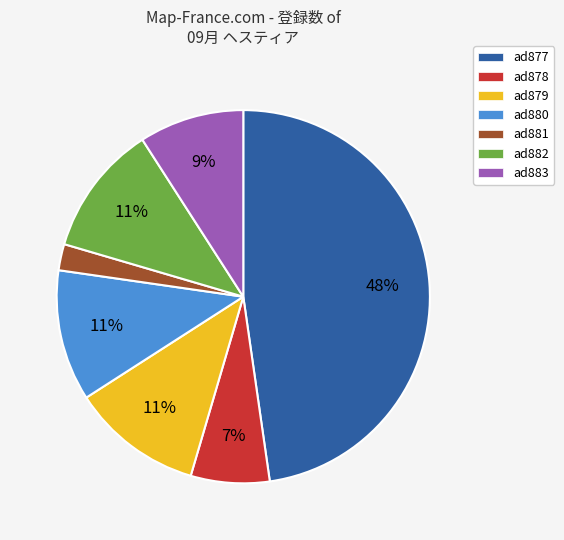

To the nearest percent, what is the average slice percentage?

14%